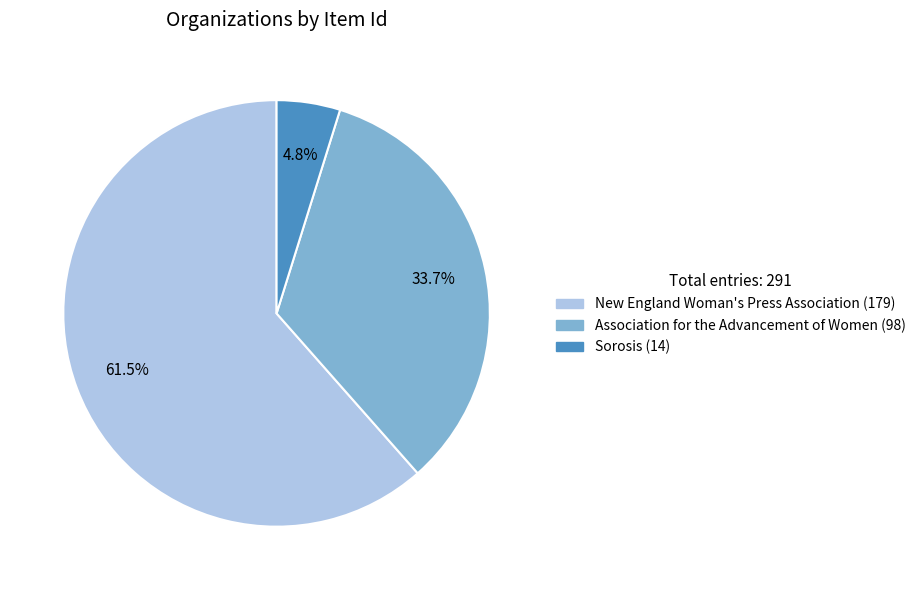

Is Association for the Advancement of Women (98) the majority of the pie?

No